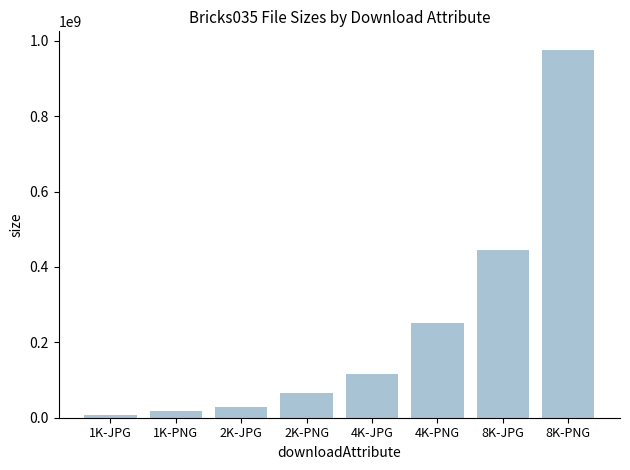

Which has a higher value, 1K-JPG or 1K-PNG?

1K-PNG